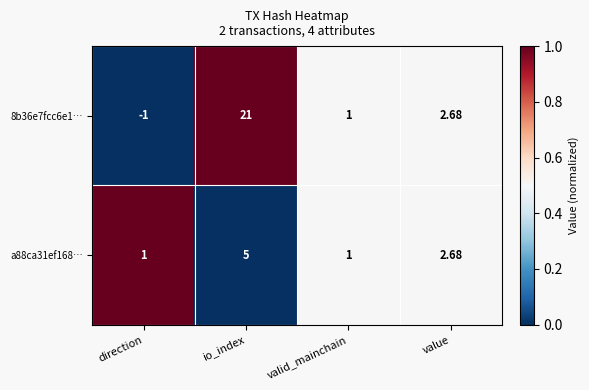

Is the value of a88ca31ef168… at direction greater than the value of 8b36e7fcc6e1… at direction?

Yes